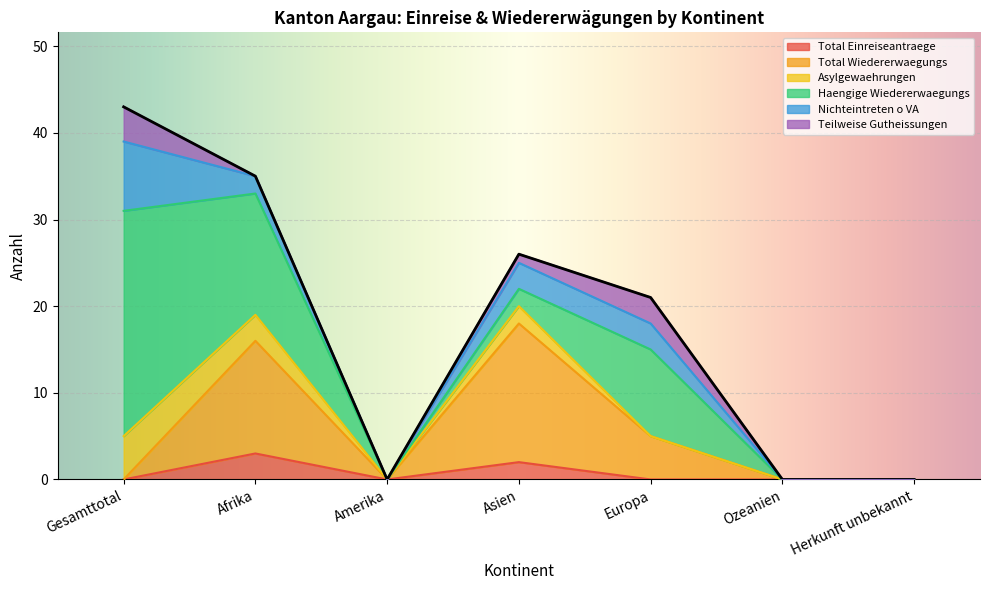

Reading left to right, what are all the values shown in this chart?

Total Einreiseantraege: Gesamttotal=0	Afrika=3	Amerika=0	Asien=2	Europa=0	Ozeanien=0	Herkunft unbekannt=0
Total Wiedererwaegungs: Gesamttotal=0	Afrika=13	Amerika=0	Asien=16	Europa=5	Ozeanien=0	Herkunft unbekannt=0
Asylgewaehrungen: Gesamttotal=5	Afrika=3	Amerika=0	Asien=2	Europa=0	Ozeanien=0	Herkunft unbekannt=0
Haengige Wiedererwaegungs: Gesamttotal=26	Afrika=14	Amerika=0	Asien=2	Europa=10	Ozeanien=0	Herkunft unbekannt=0
Nichteintreten o VA: Gesamttotal=8	Afrika=2	Amerika=0	Asien=3	Europa=3	Ozeanien=0	Herkunft unbekannt=0
Teilweise Gutheissungen: Gesamttotal=4	Afrika=0	Amerika=0	Asien=1	Europa=3	Ozeanien=0	Herkunft unbekannt=0